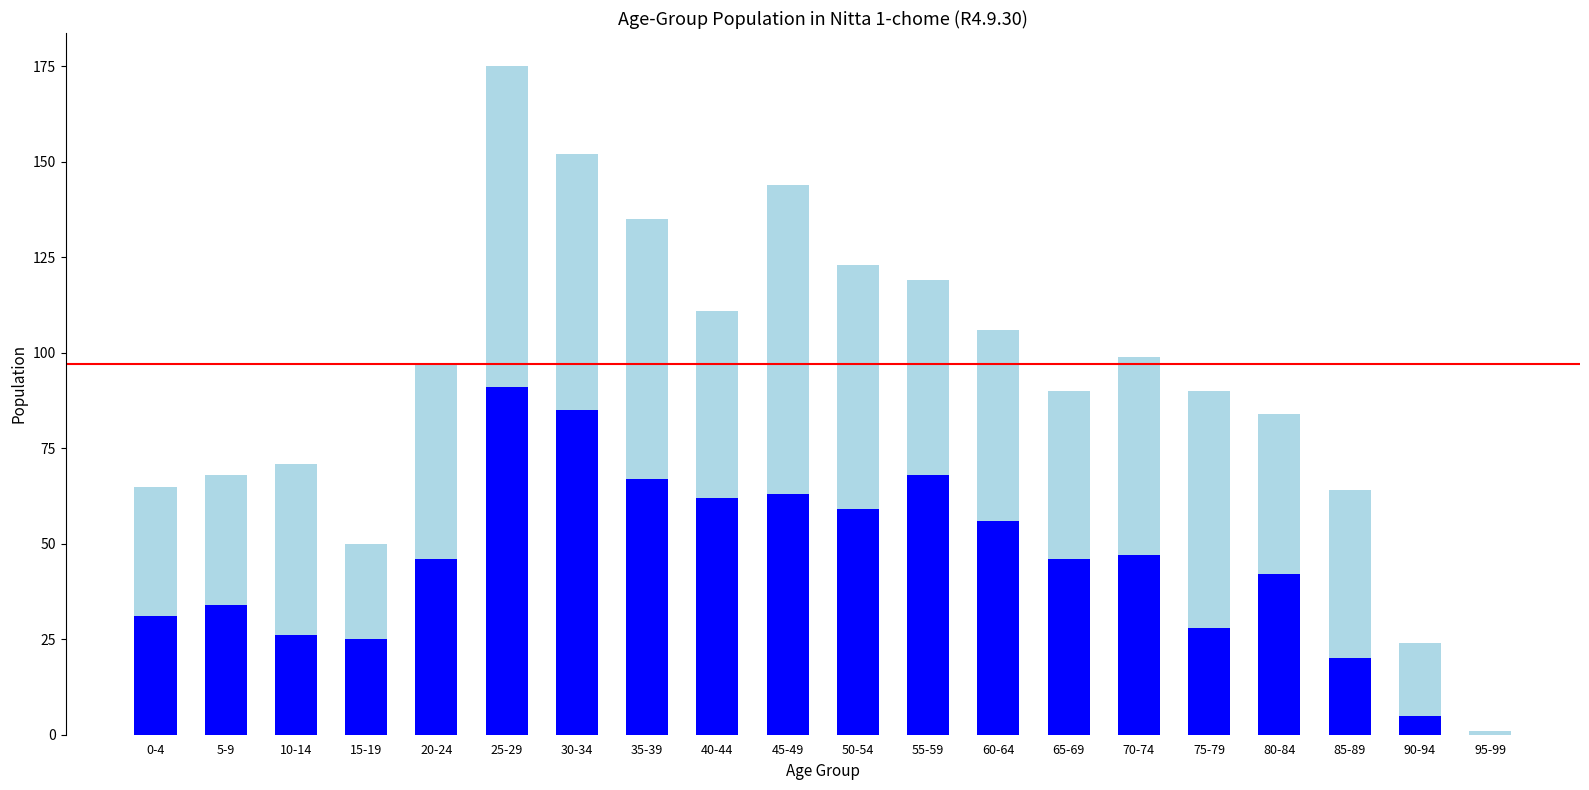

At which category is the sum across all series the highest?

25-29